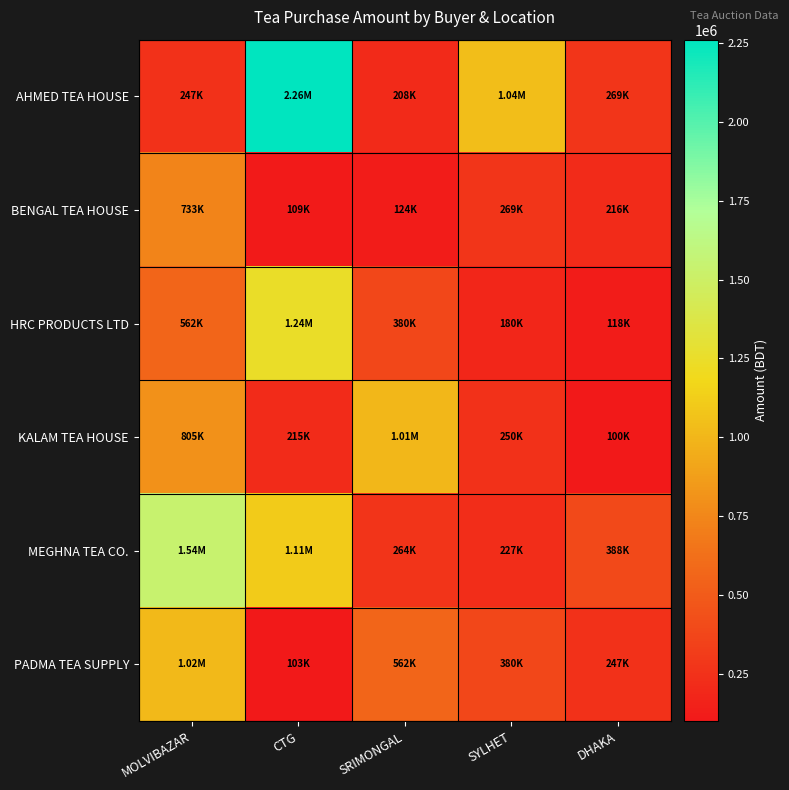

Reading left to right, transcribe all the data shown in this chart.

AHMED TEA HOUSE: MOLVIBAZAR=247275.0	CTG=2260574.5	SRIMONGAL=208166.5	SYLHET=1041627.0	DHAKA=269255.0
BENGAL TEA HOUSE: MOLVIBAZAR=733367.5	CTG=108884.0	SRIMONGAL=124348.5	SYLHET=269255.0	DHAKA=216368.0
HRC PRODUCTS LTD: MOLVIBAZAR=561713.0	CTG=1239824.5	SRIMONGAL=380013.0	SYLHET=180200.0	DHAKA=117820.0
KALAM TEA HOUSE: MOLVIBAZAR=805491.0	CTG=215313.5	SRIMONGAL=1006207.0	SYLHET=249567.5	DHAKA=100375.5
MEGHNA TEA CO.: MOLVIBAZAR=1539101.4	CTG=1109510.5	SRIMONGAL=264190.0	SYLHET=226746.5	DHAKA=388378.0
PADMA TEA SUPPLY: MOLVIBAZAR=1017362.5	CTG=103118.0	SRIMONGAL=561713.0	SYLHET=380013.0	DHAKA=247275.0